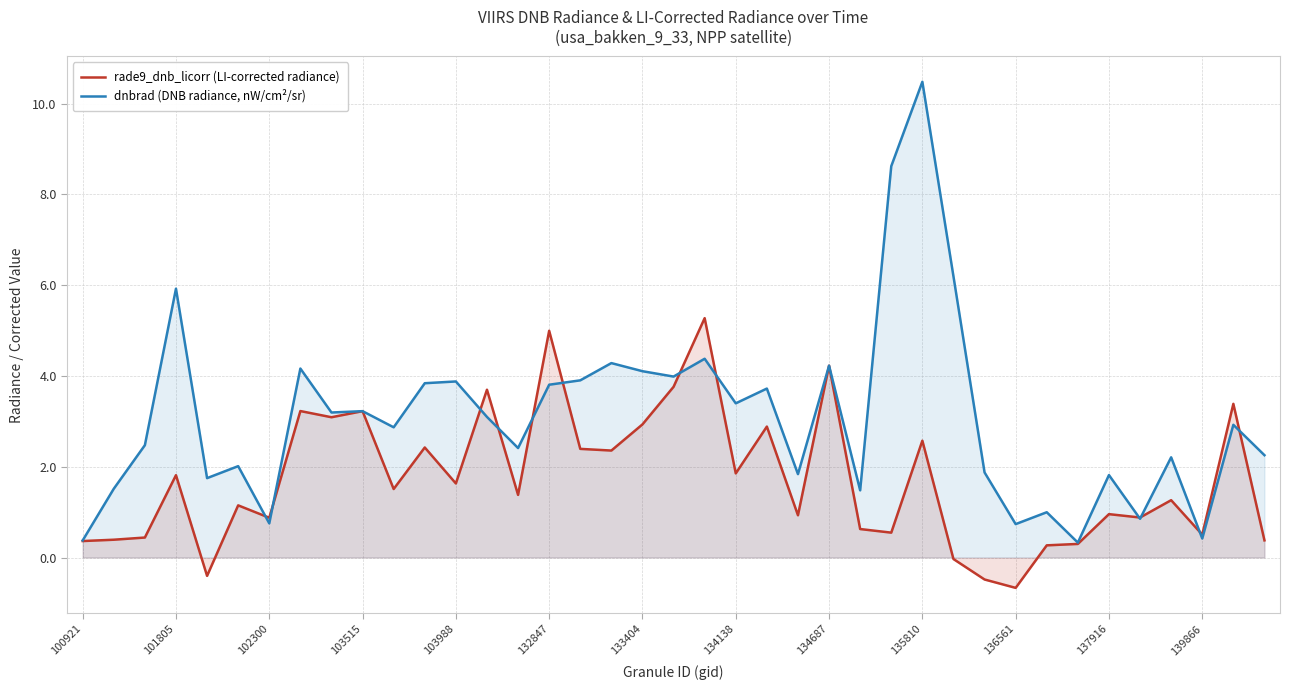

True or false: dnbrad (DNB radiance, nW/cm²/sr) has a value of 3.3 at 35.

False